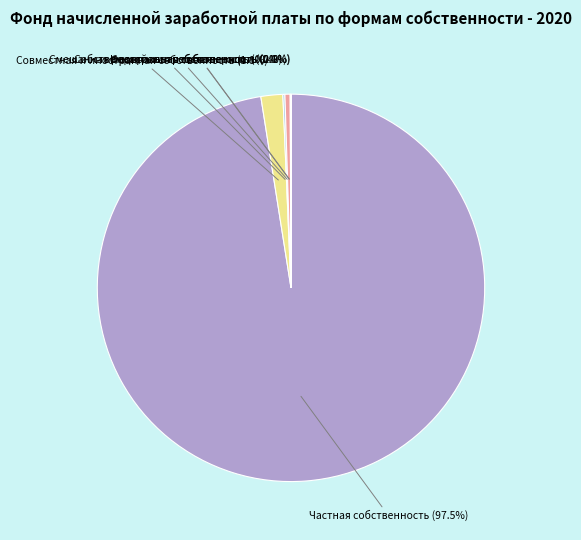

Is there any slice that represents more than half of the pie?

Yes